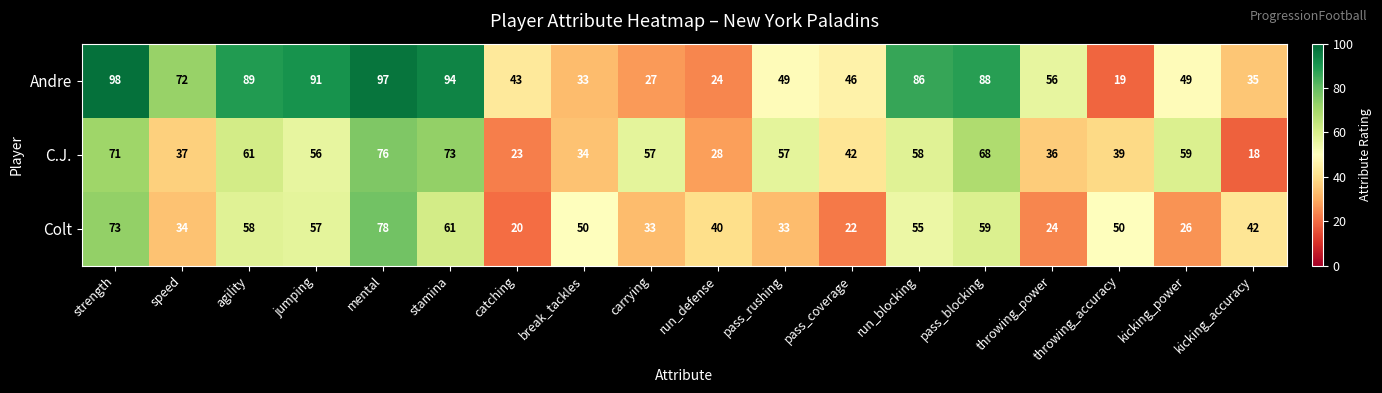

What is the maximum value shown in the chart?

98